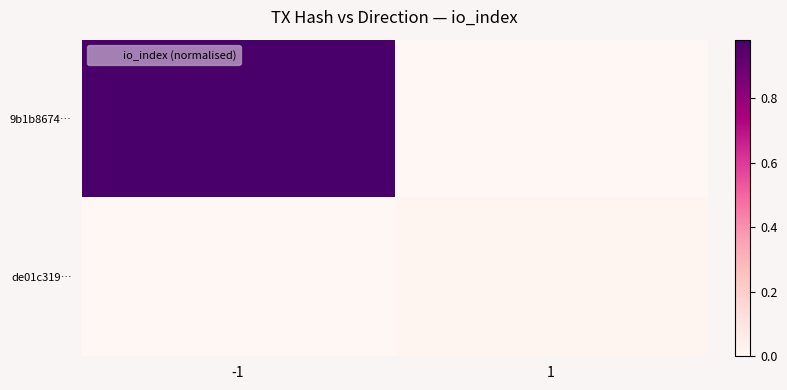

Rank the series by their average value, from lowest to highest.

de01c319…, 9b1b8674…